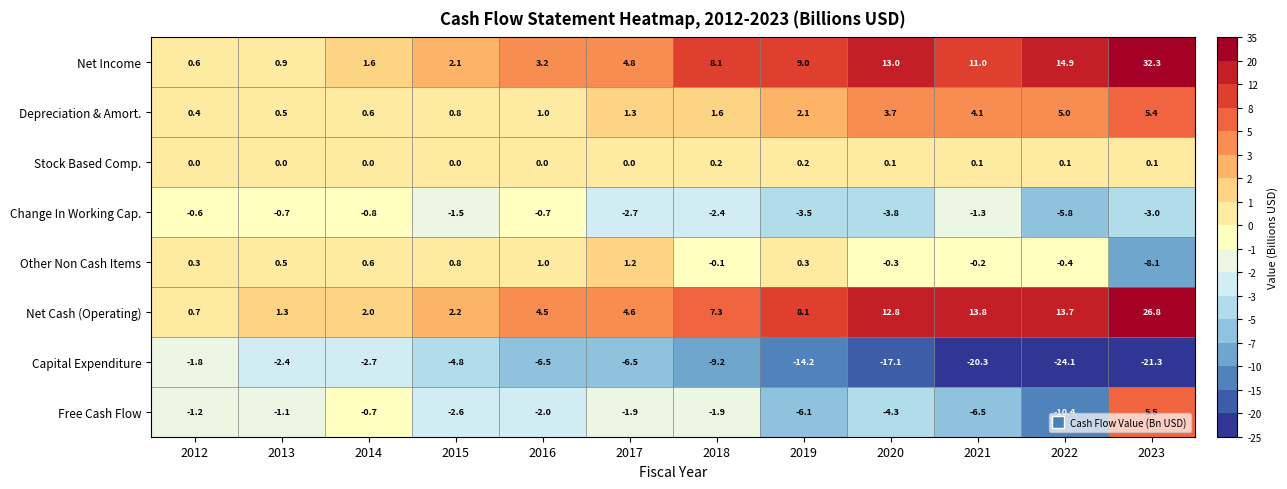

Rank the categories by Net Cash (Operating) value from lowest to highest.

2012, 2013, 2014, 2015, 2016, 2017, 2018, 2019, 2020, 2022, 2021, 2023